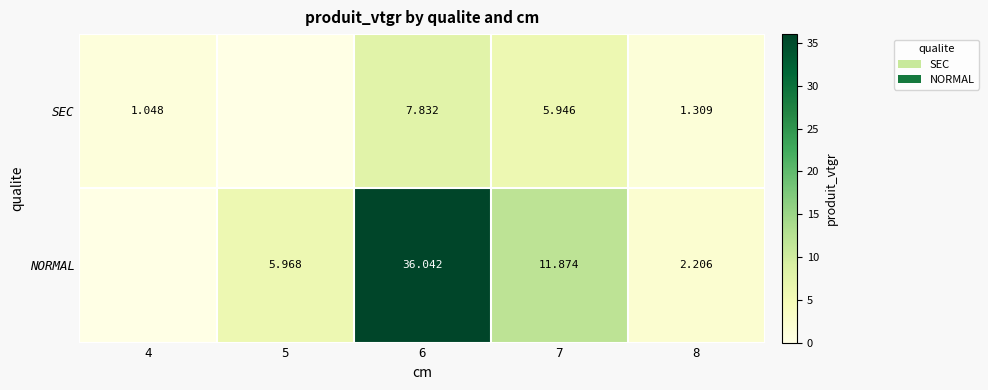

What is the total value across all series at 7?

17.8